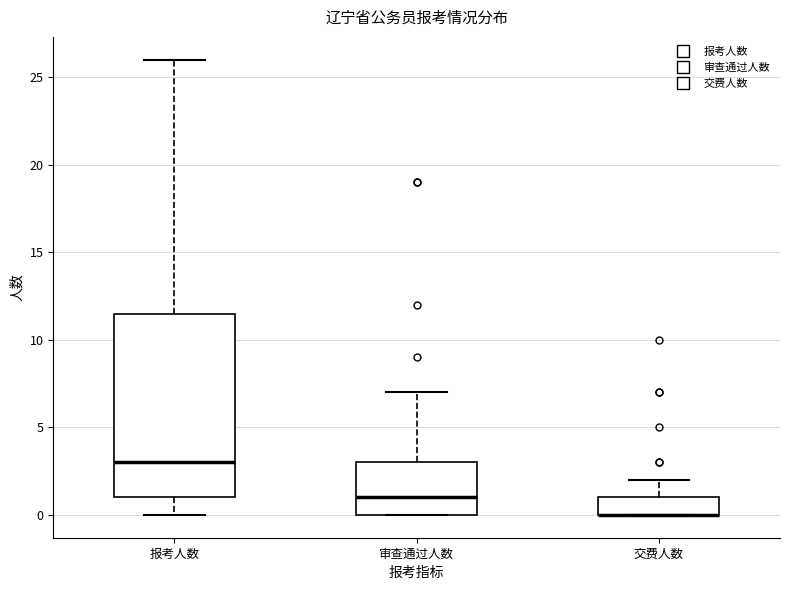

Reading left to right, read every box against the y-axis: the position of its median line, the range the box covers, and the ends of its whiskers. The values are not printed on the chart, so give them approximately, as read against the axis.

报考人数: median 3.0, box 1.0 to 11.5, whiskers 0.0 to 26.0
审查通过人数: median 1.0, box 0.0 to 3.0, whiskers 0.0 to 7.0
交费人数: median 0.0 (drawn on the box's lower edge), box 0.0 to 1.0, whiskers 0.0 to 2.0